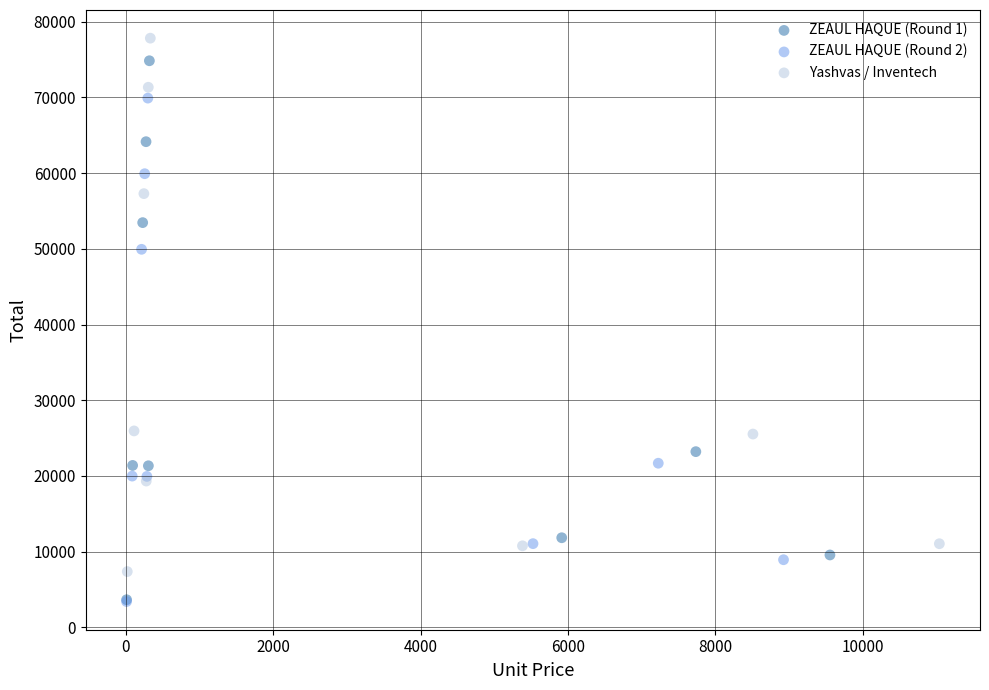

Which series has the widest spread of Y values?

ZEAUL HAQUE (Round 1)